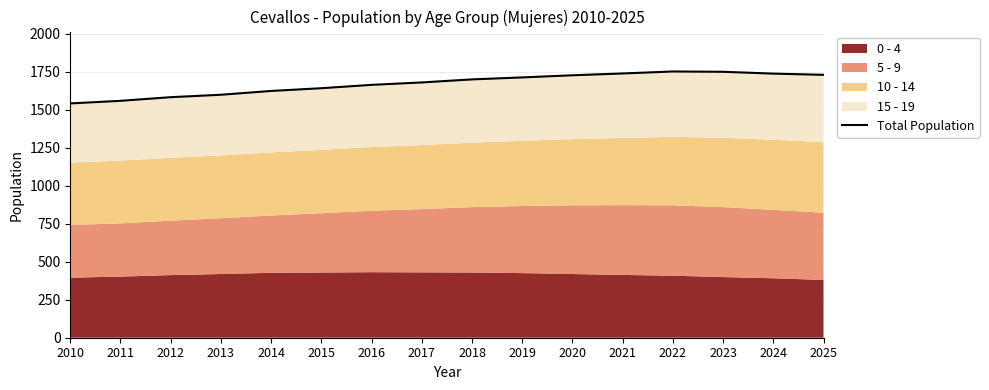

Which has a higher value, 2015 or 2022?

2022